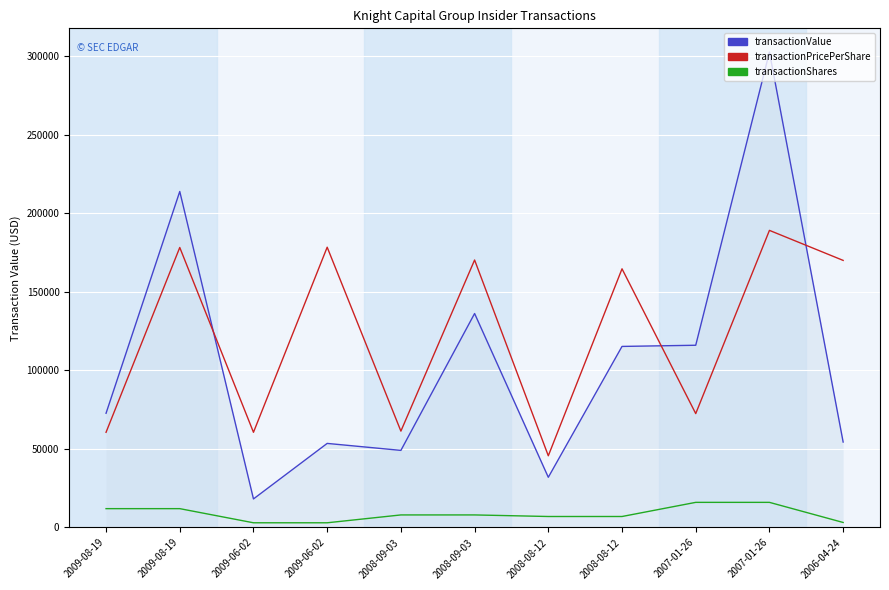

Does the chart display data point markers on the line(s)?

No